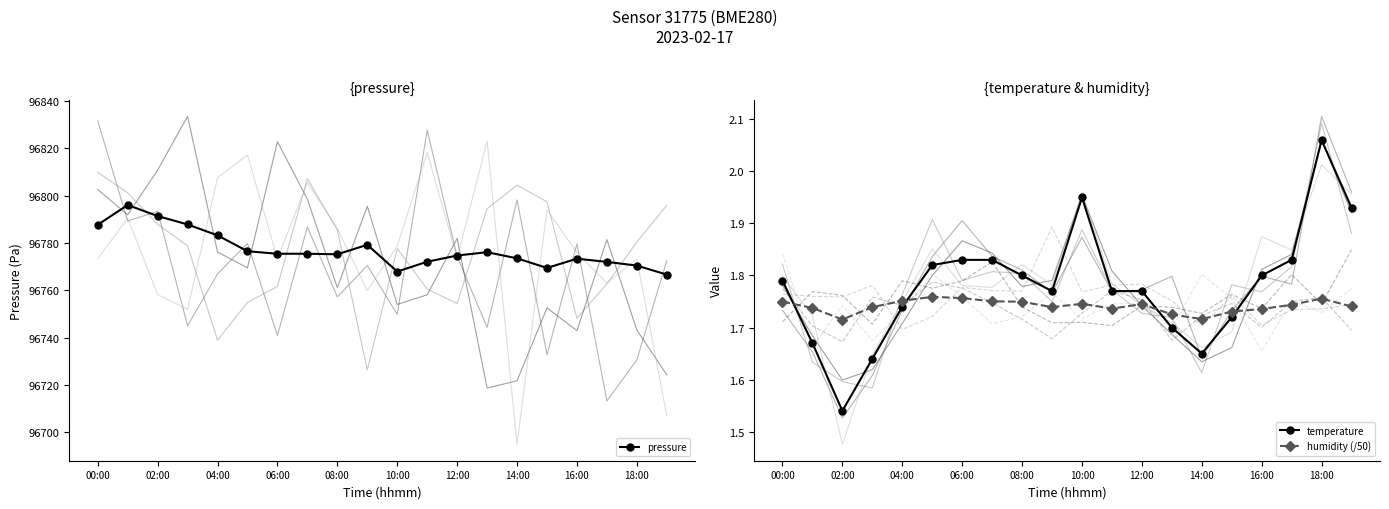

True or false: pressure and temperature intersect in this chart.

False